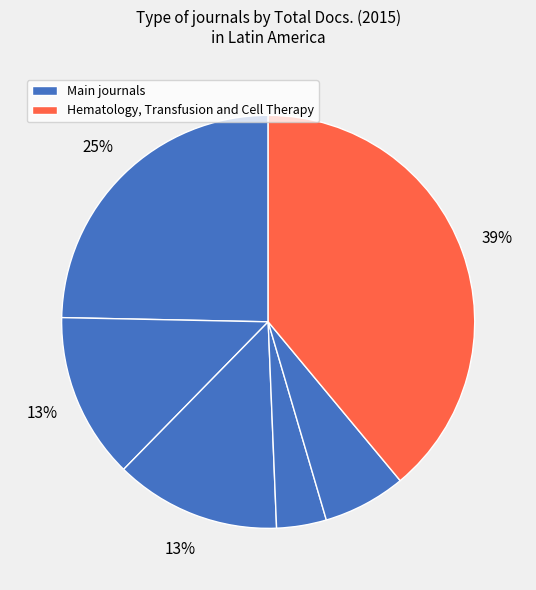

Does any single category account for the majority?

No